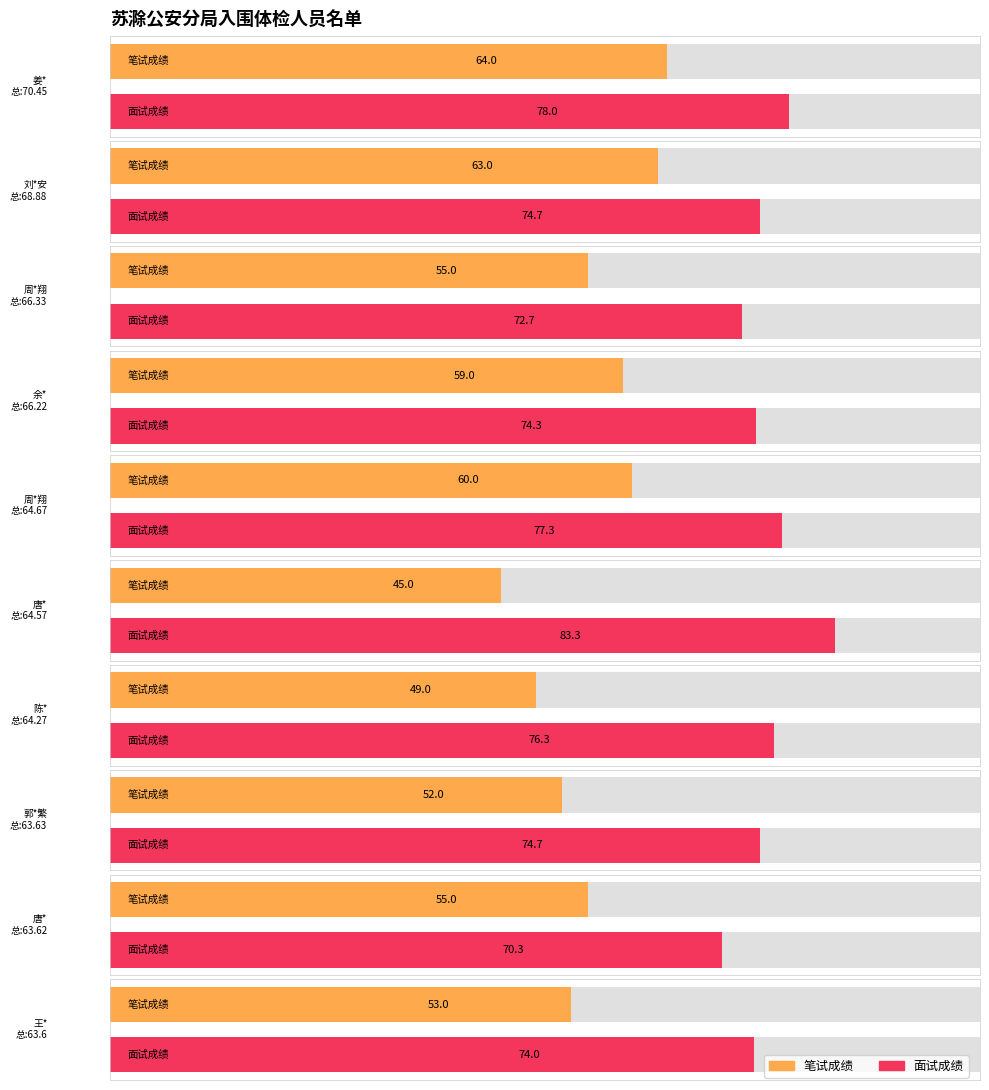

At how many categories does at least one series exceed 46?

10